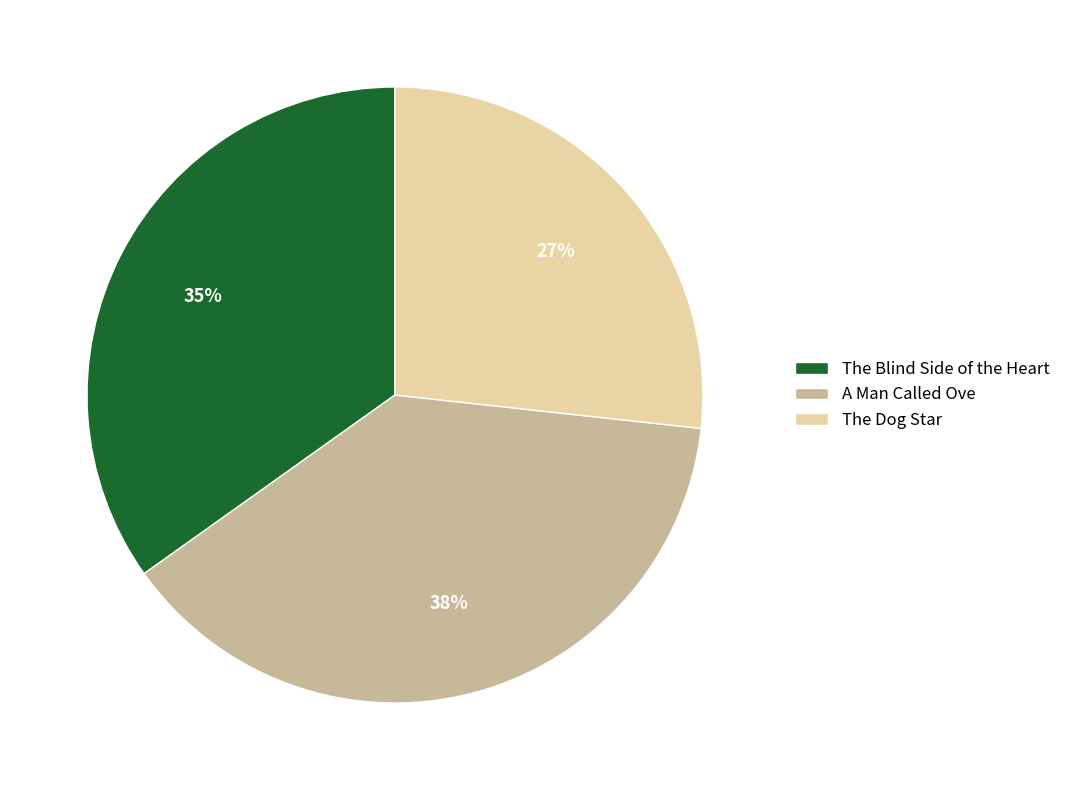

Which category has the smallest portion of the pie?

The Dog Star